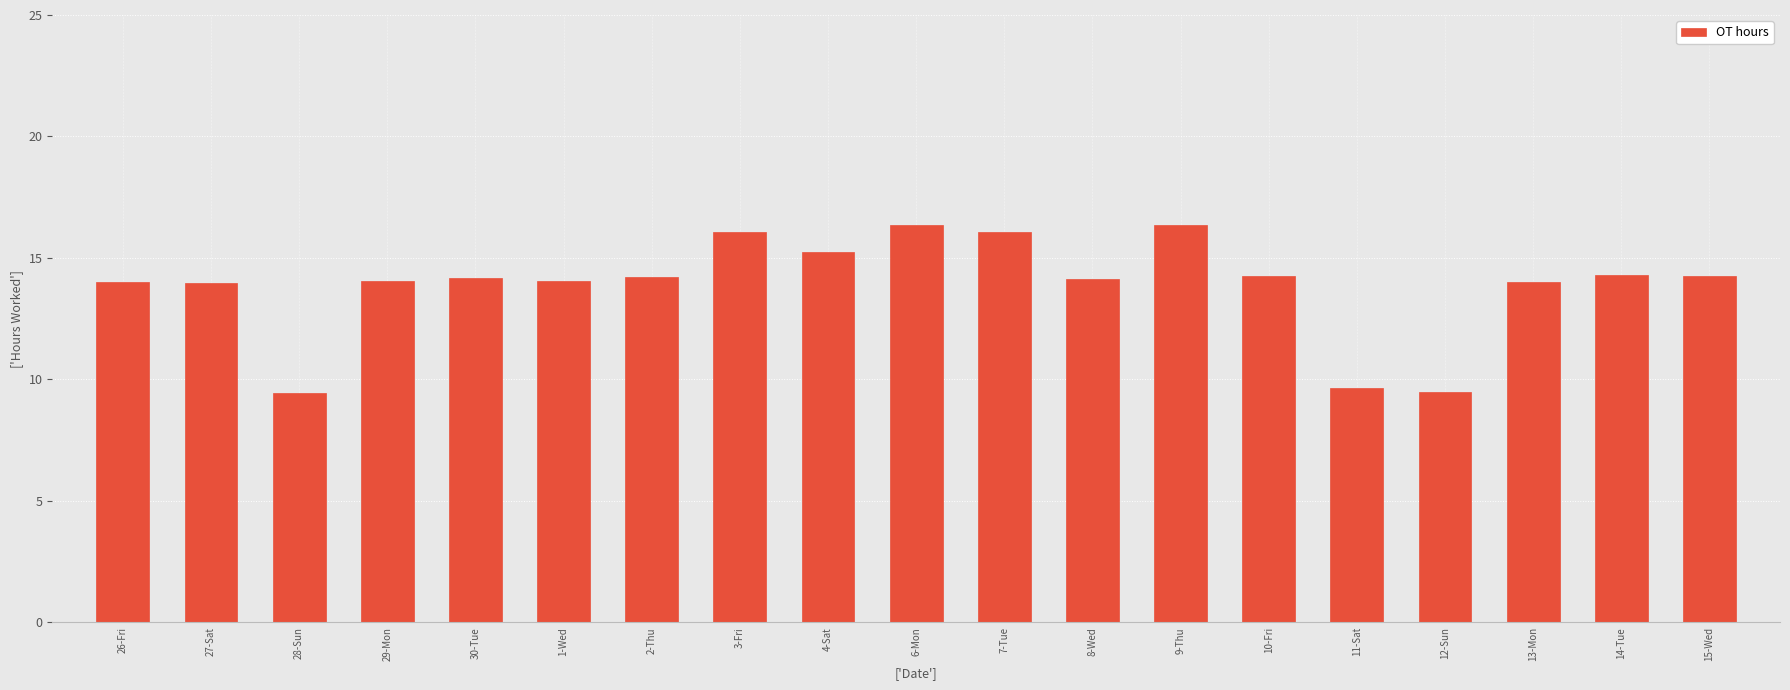

What position from the left is 8-Wed?

12